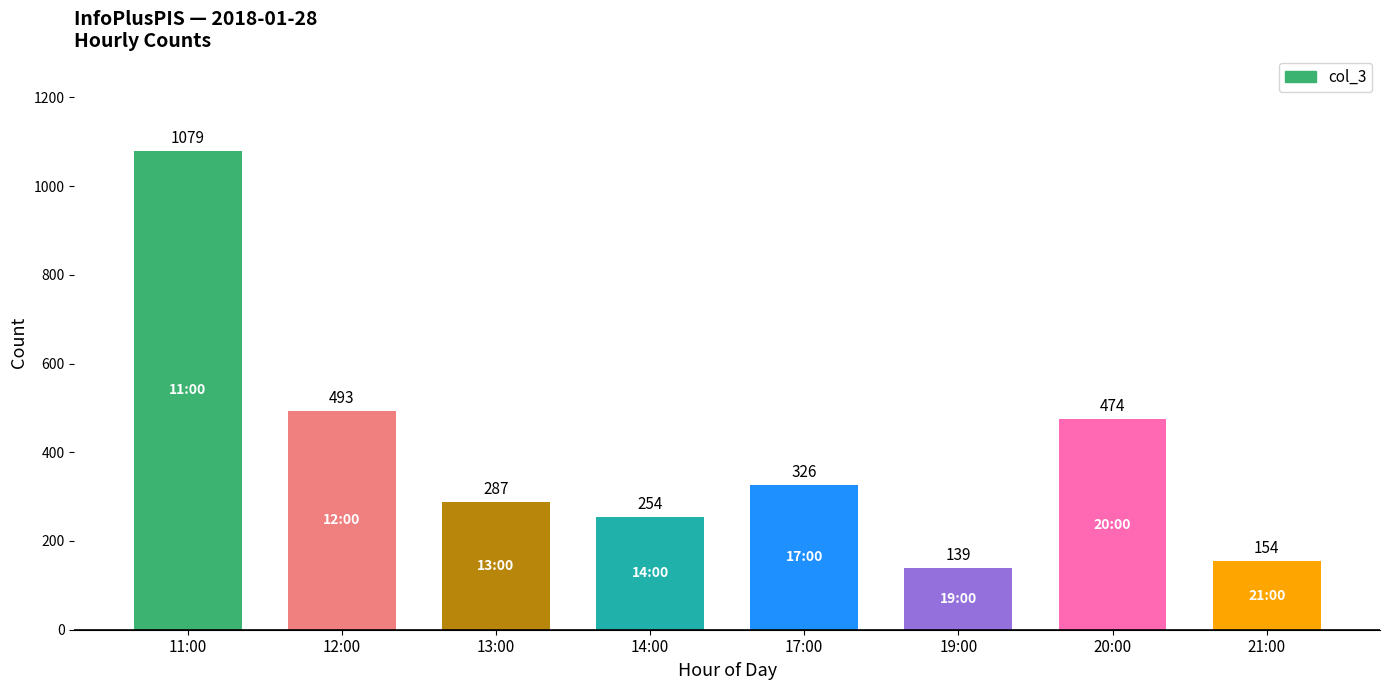

What is the greatest value displayed?

1079